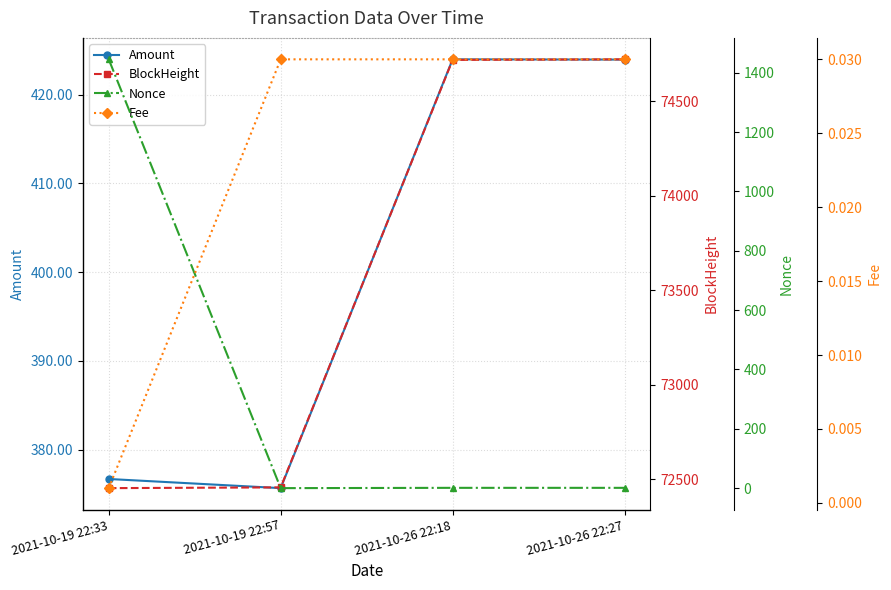

Which category has the lowest value in the Fee series?

2021-10-19 22:33